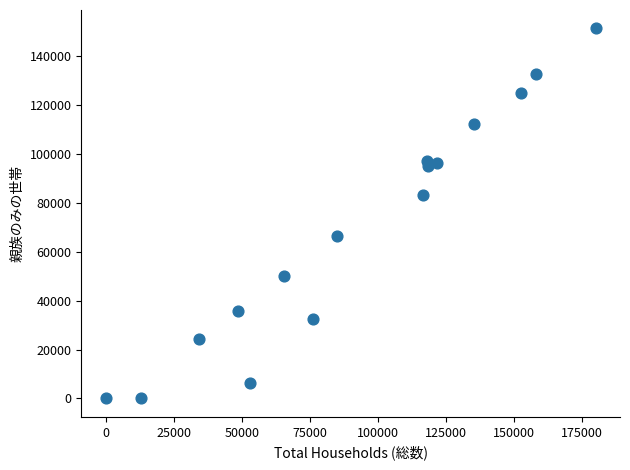

What is the range of Y values (max minus min)?

151227